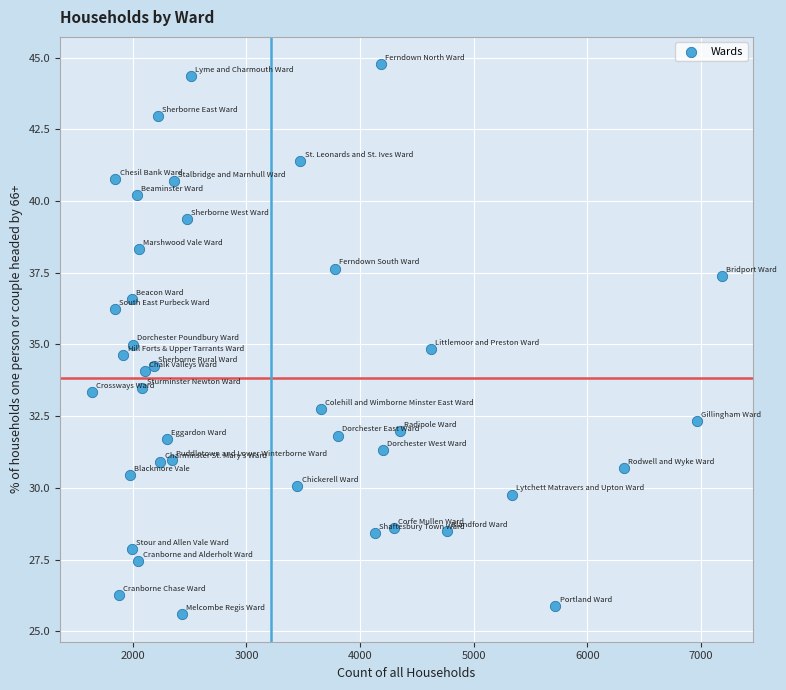

What is the range of X values (max minus min)?

5544.0